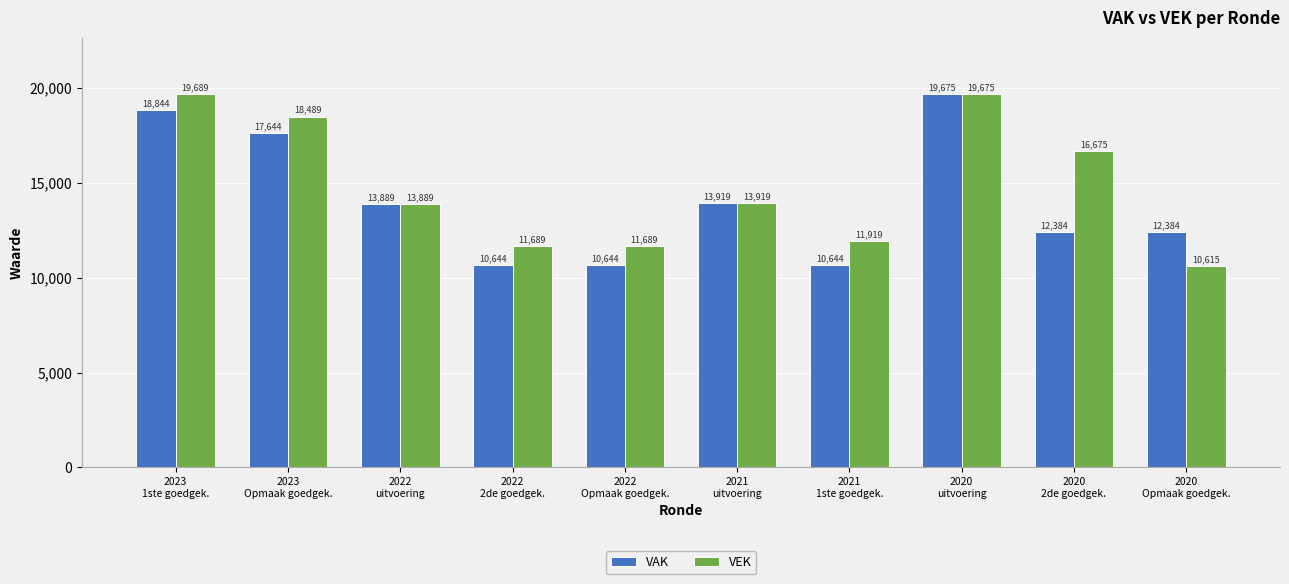

Which series has the widest spread of values?

VEK